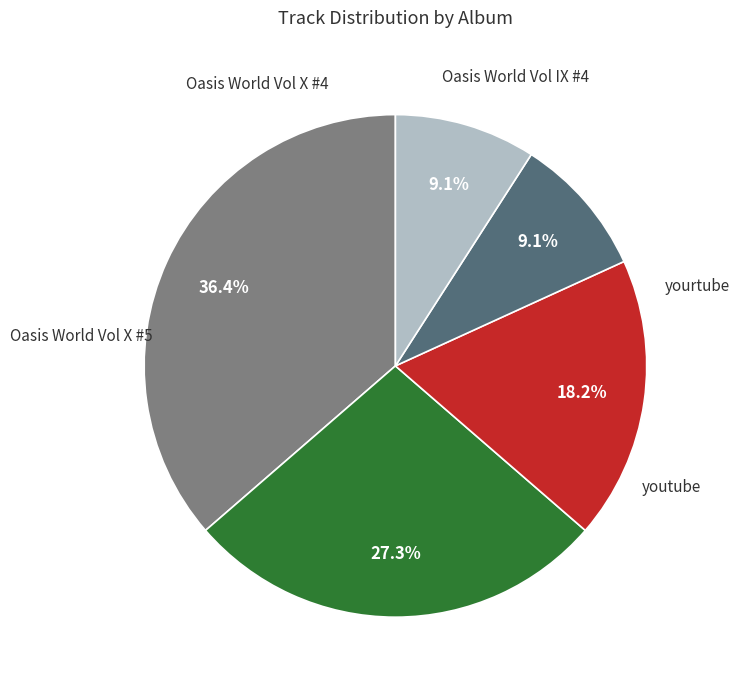

Is there any slice that represents more than half of the pie?

No